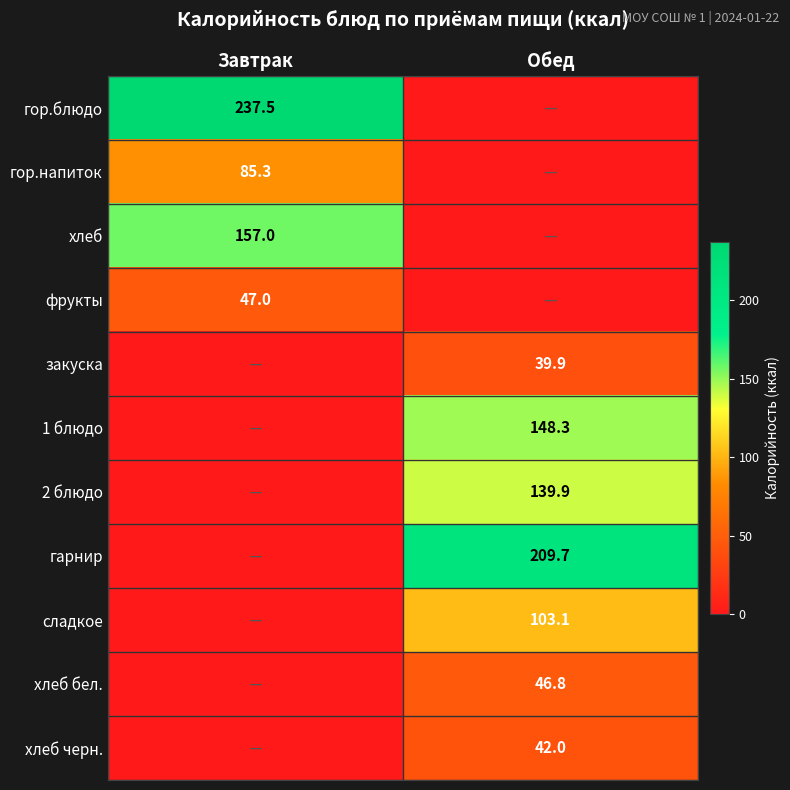

The 2 блюдо series shows 60.6 at Обед. True or false?

False